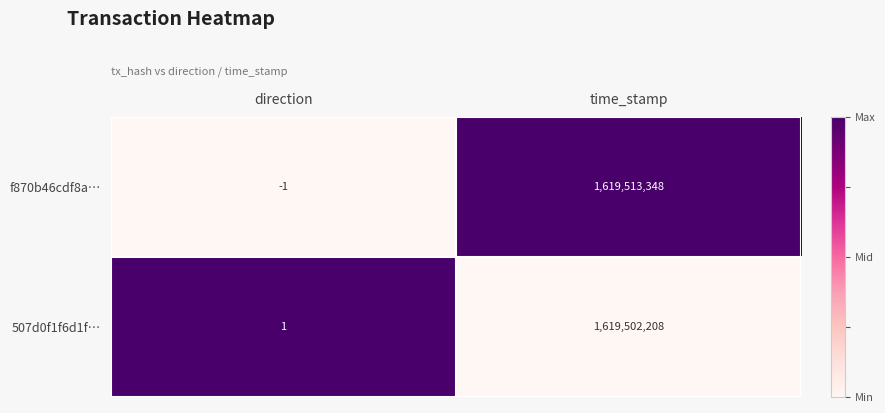

Rank the categories by 507d0f1f6d1f… value from highest to lowest.

time_stamp, direction